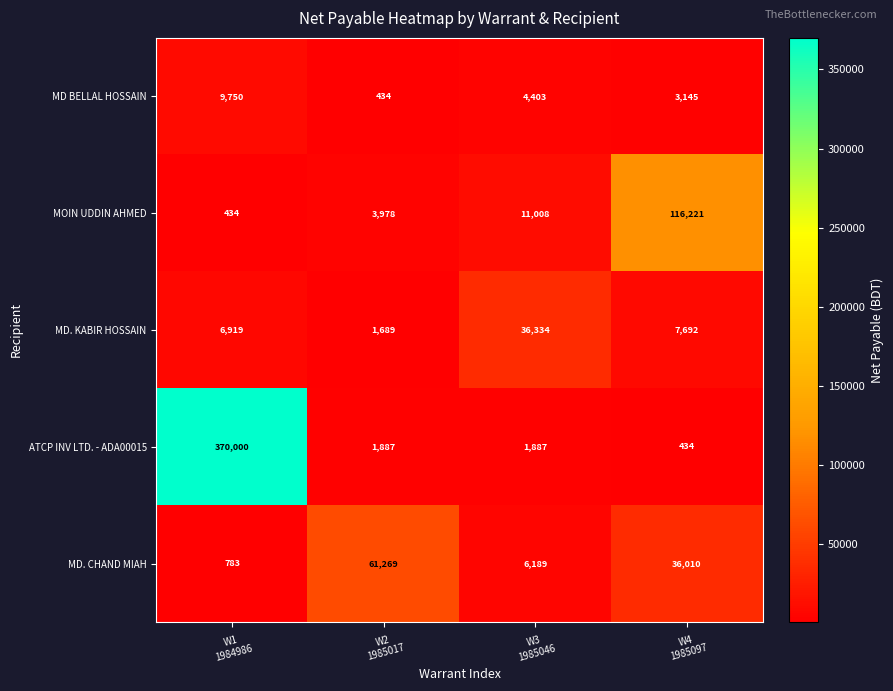

Which series has the largest range (max minus min)?

ATCP INV LTD. - ADA00015